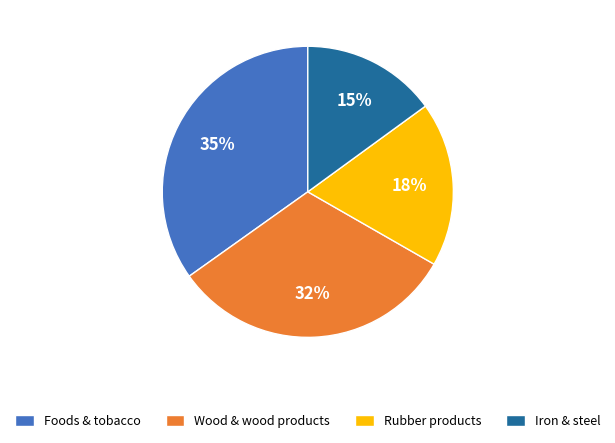

Rank the categories by value from highest to lowest.

Foods & tobacco, Wood & wood products, Rubber products, Iron & steel